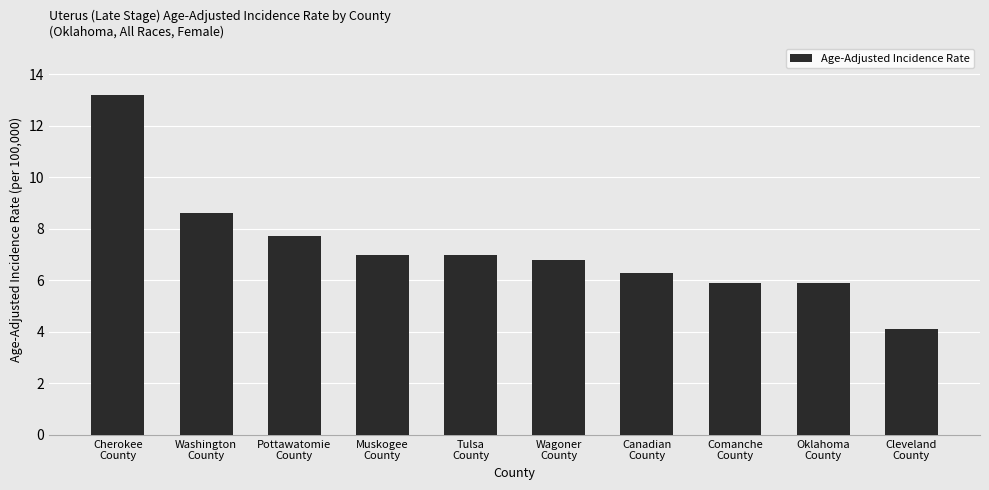

What is the value of the 1st bar from the left?

13.2